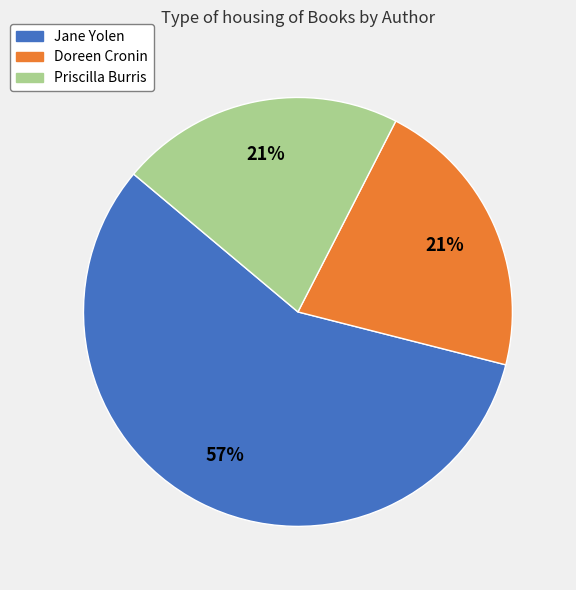

Do Jane Yolen and Priscilla Burris together represent more than half of the pie?

Yes